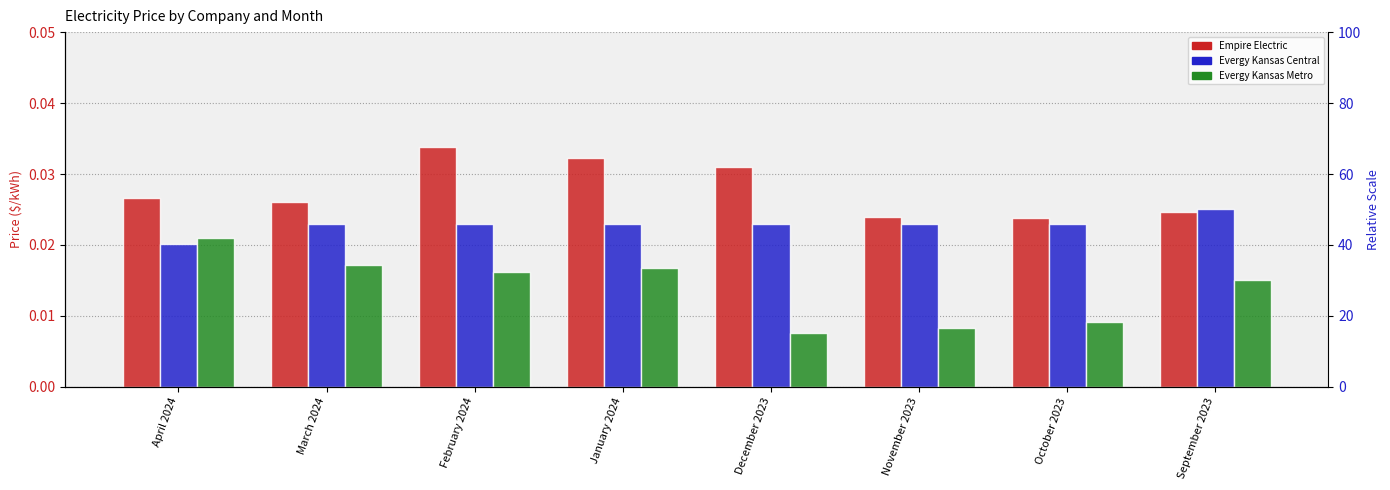

How many Evergy Kansas Metro values are between 0 and 1?

8